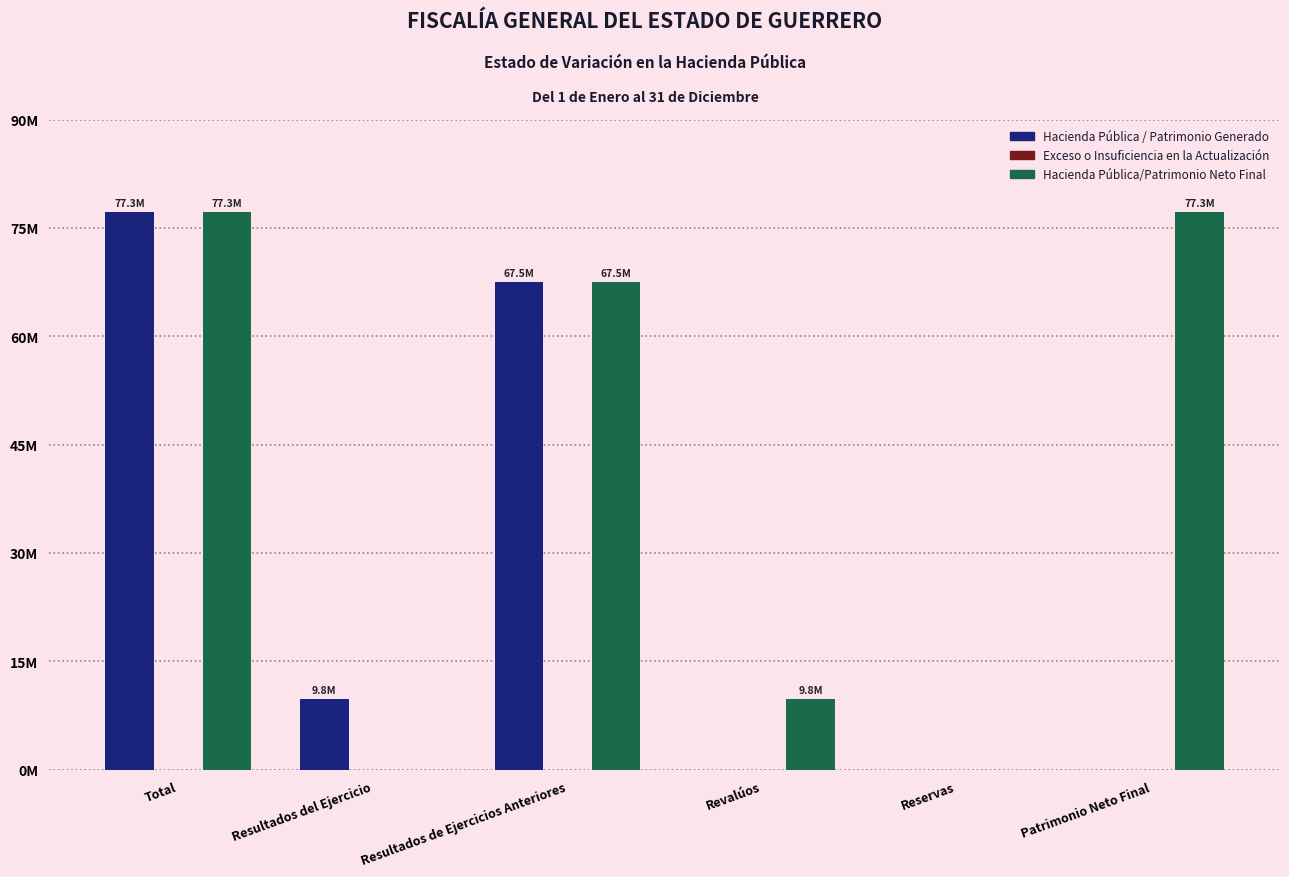

What position from the left is Resultados de Ejercicios Anteriores?

3